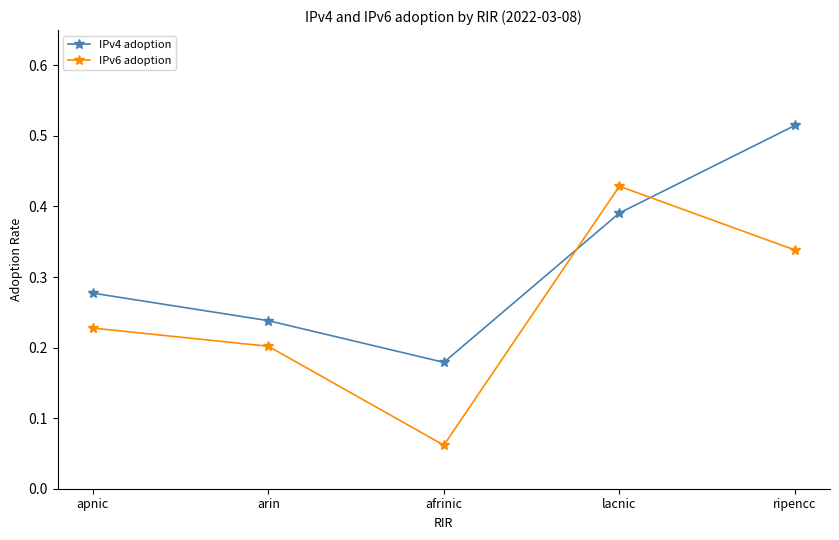

Where is IPv6 adoption nearest to the value 0?

afrinic